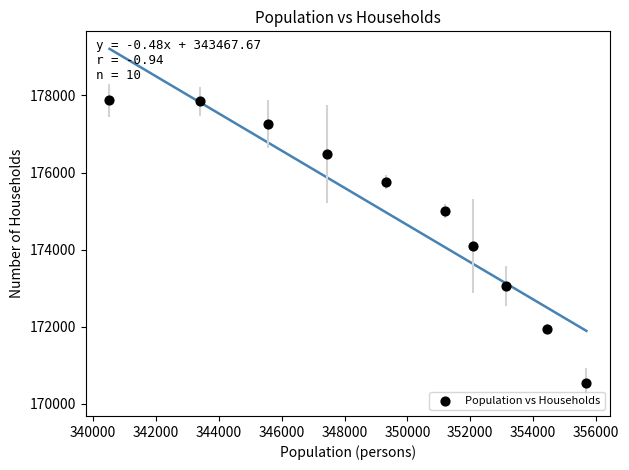

What is the average X value?

349280